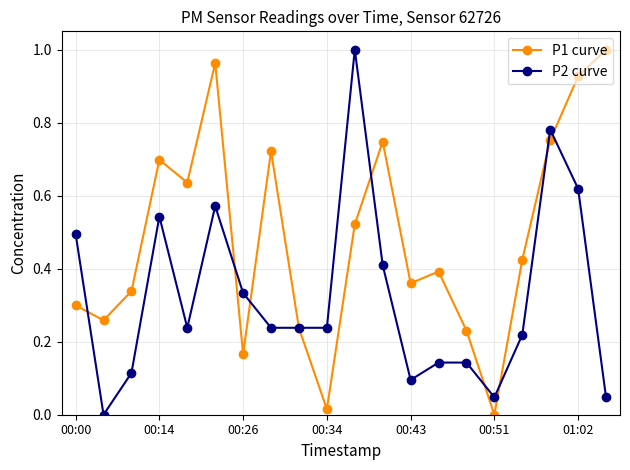

Rank the series by their average value, from highest to lowest.

P1 curve, P2 curve